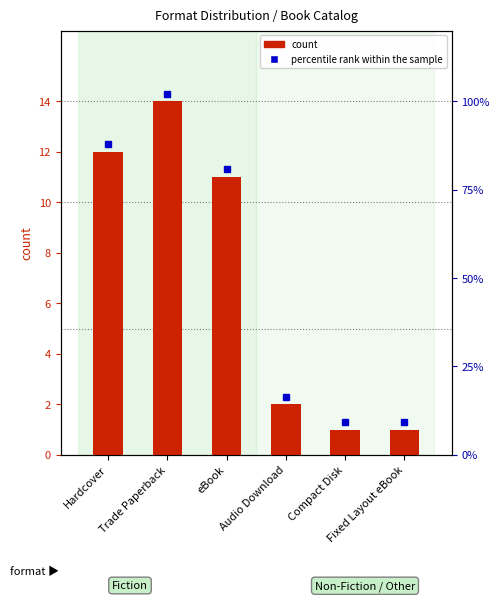

Is it true that the value at Hardcover is 12?

True